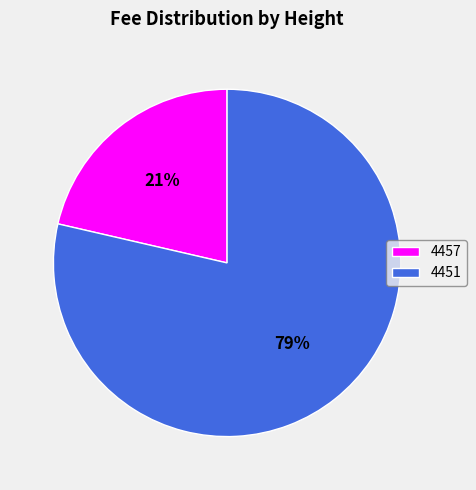

What percentage is the 4457 slice, to the nearest percent?

21%